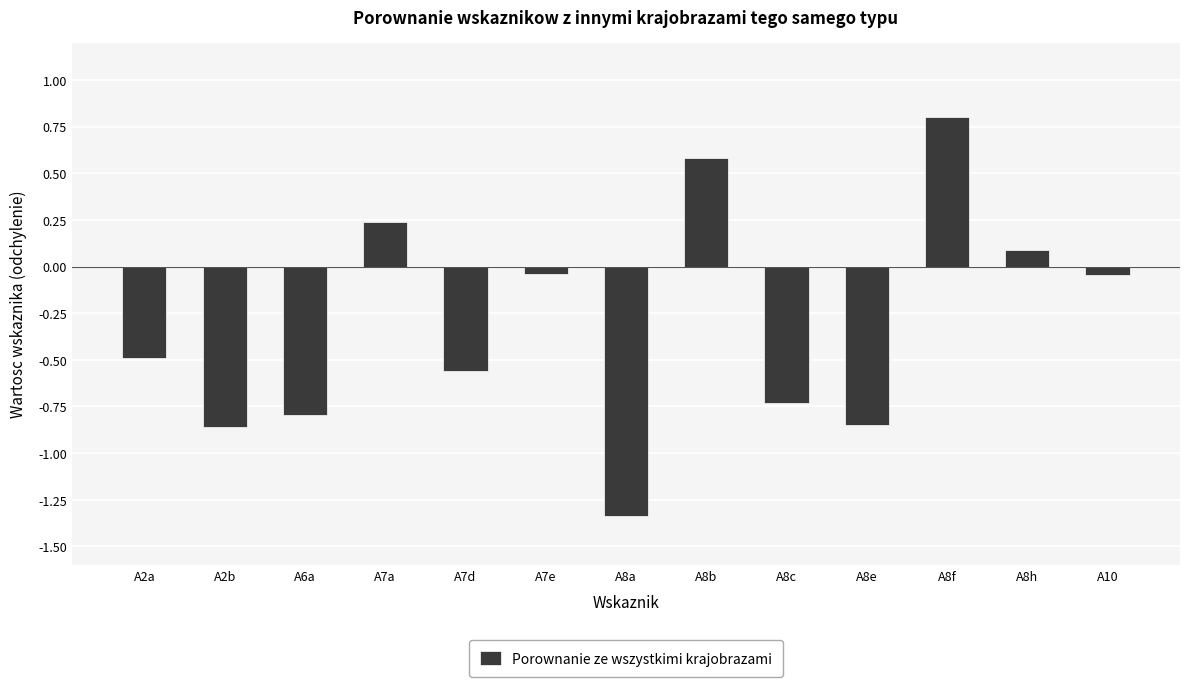

What is the label of the 2nd bar from the right?

A8h